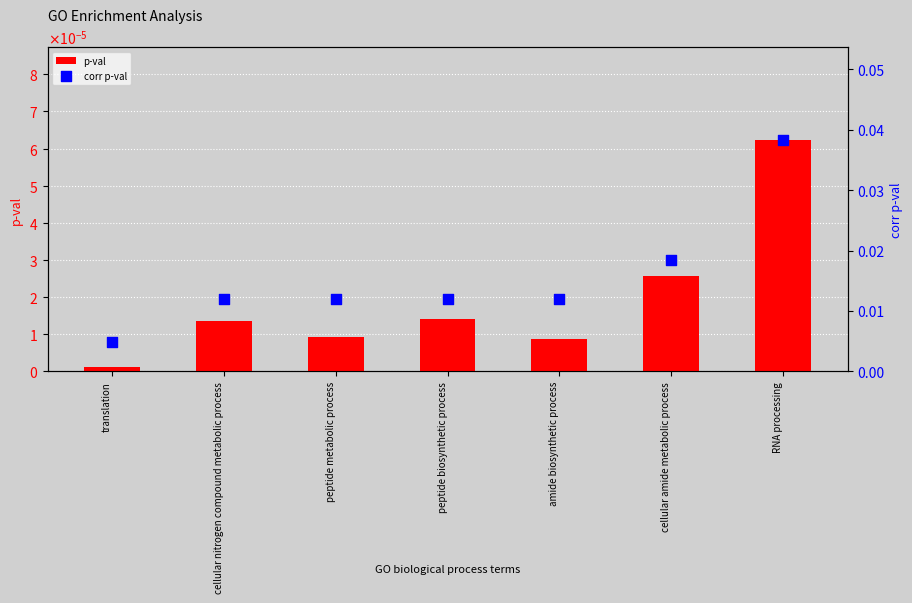

Which series contains the lowest Y value?

p-val